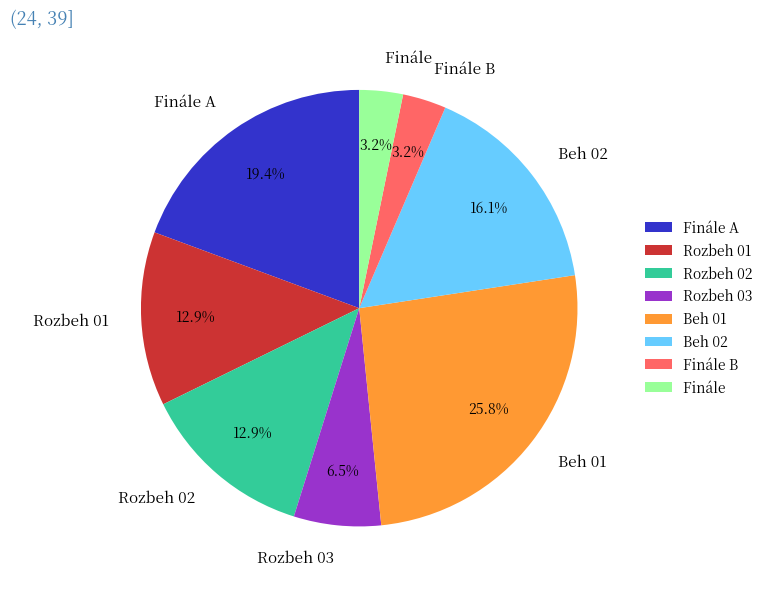

What is the ratio of the value at Finále B to the value at Finále?

1.0